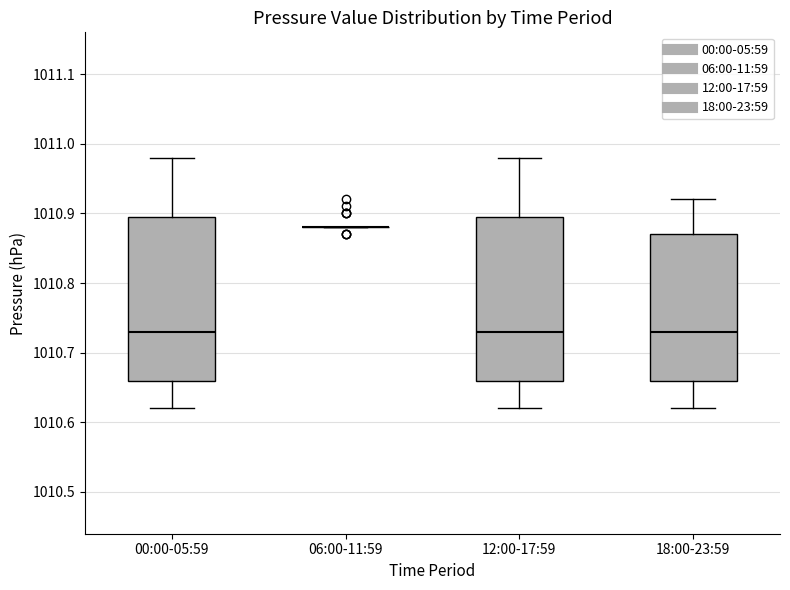

Where does the upper whisker of the box for 18:00-23:59 end on the y-axis? The values are not printed on the chart, so give them approximately, as read against the axis.

1010.92